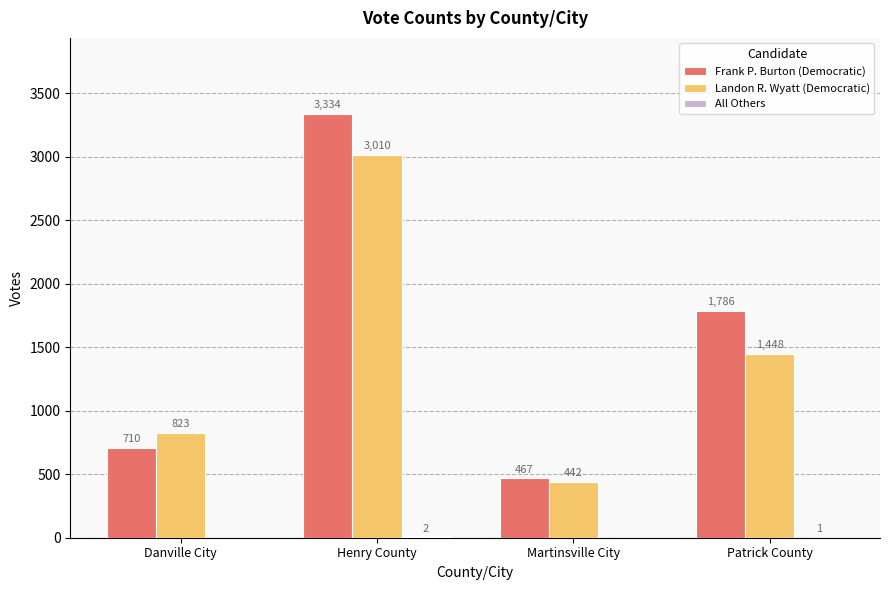

At which category does the chart reach its peak across all series?

Henry County